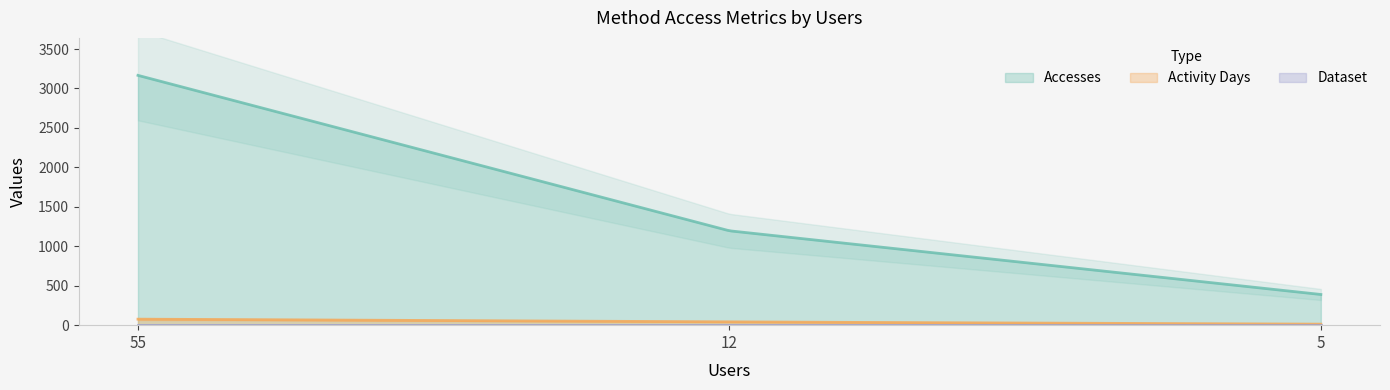

What is the approximate value of Activity Days at 5, to the nearest 10?

10